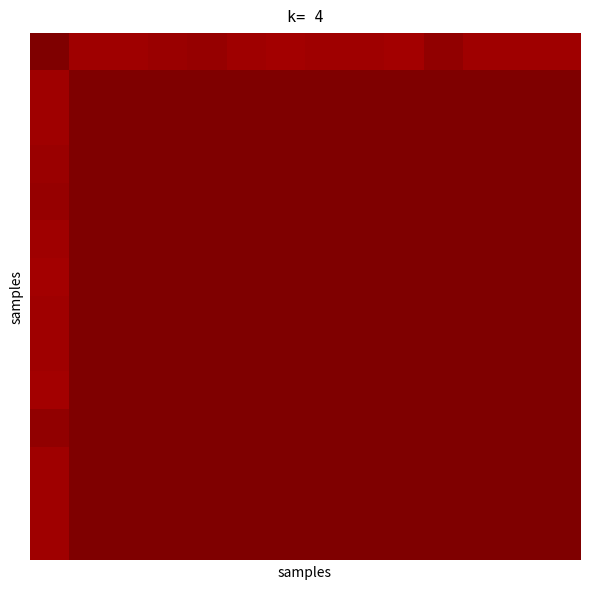

At which category is the sum across all series the highest?

4